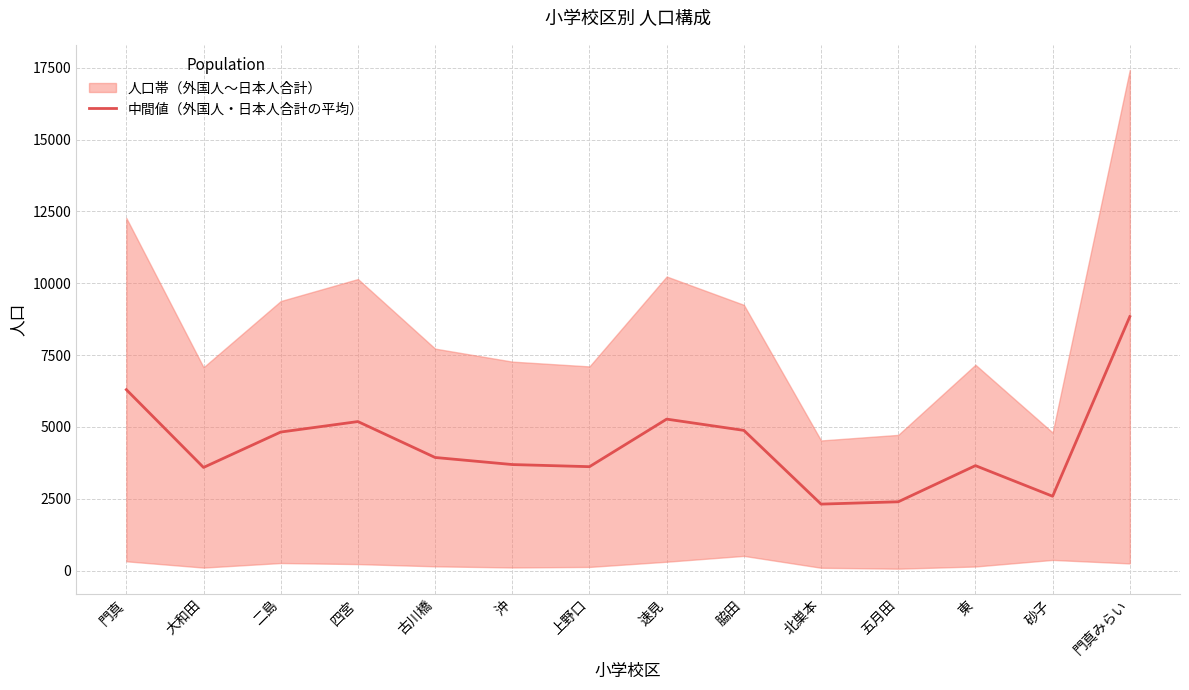

How many categories are shown in the chart?

14